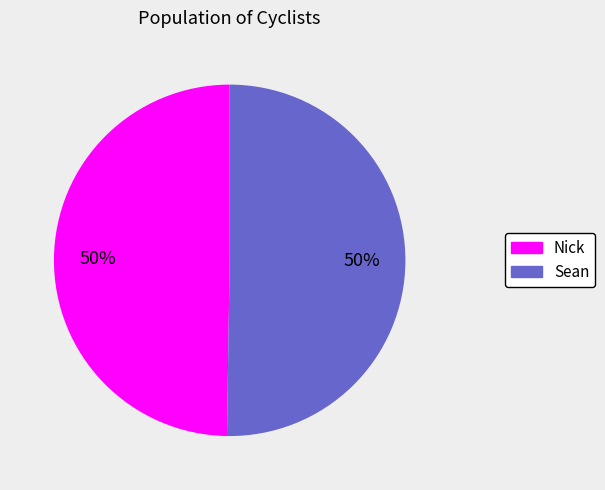

The Sean slice represents 50% of the pie. True or false?

True